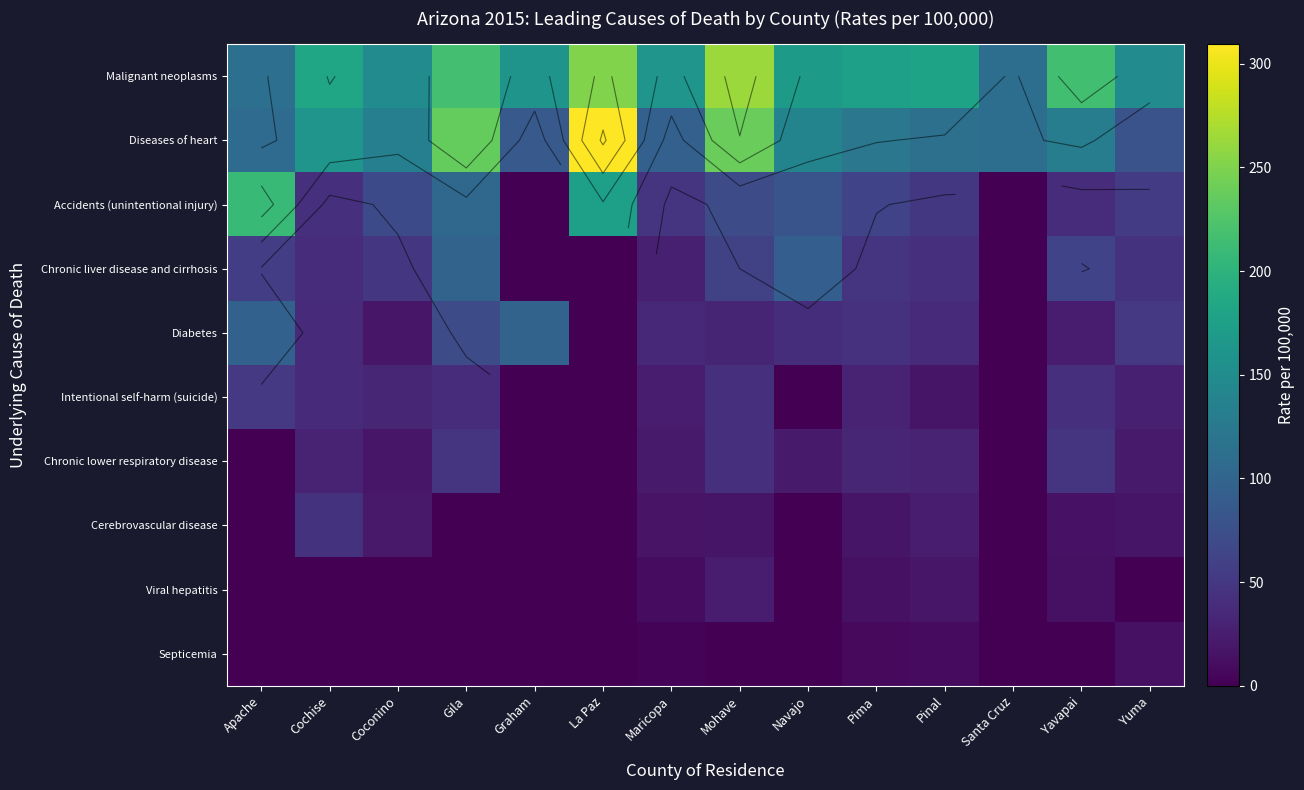

At which category does the chart reach its peak across all series?

La Paz